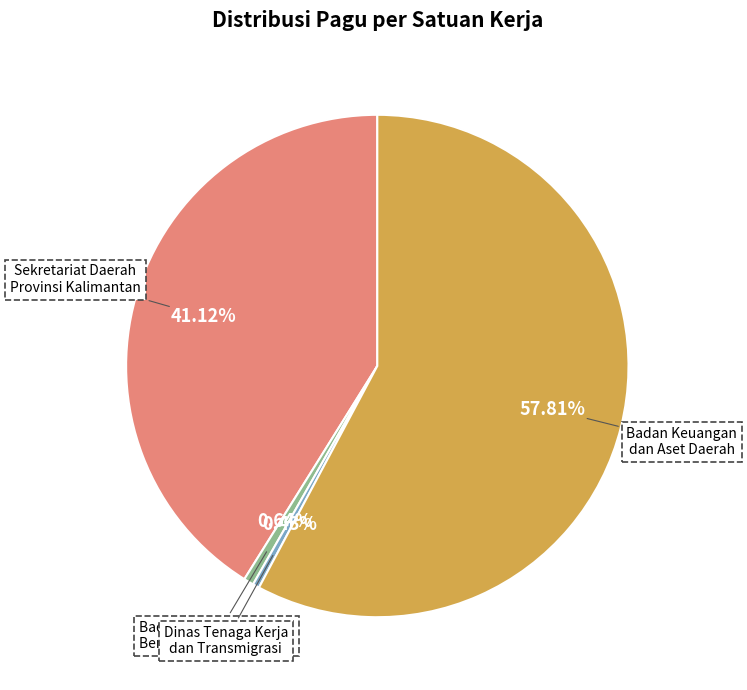

Count the number of slices in the pie.

4